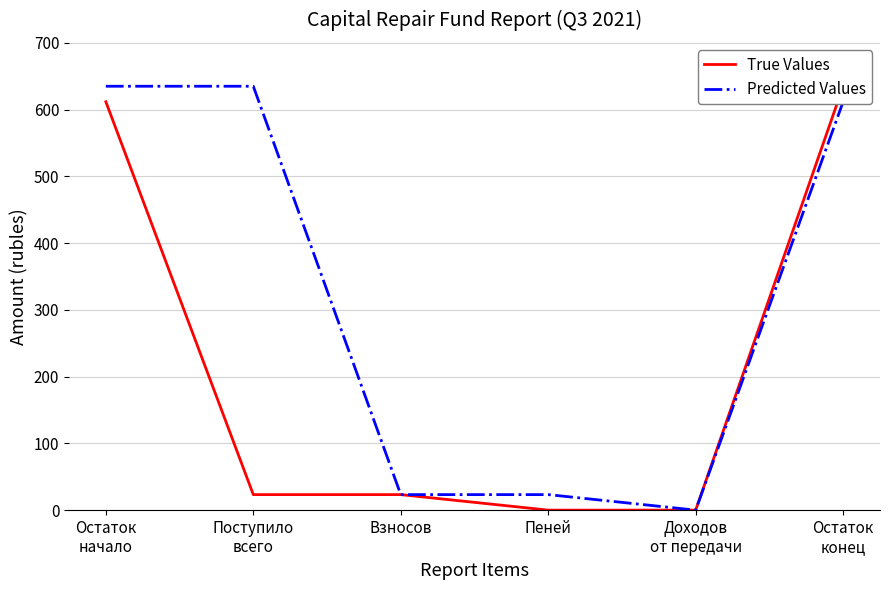

Reading left to right, list all the values displayed in this chart.

True Values: Остаток
начало=611.7	Поступило
всего=23.2	Взносов=23.2	Пеней=0.0	Доходов
от передачи=0.0	Остаток
конец=635.0
Predicted Values: Остаток
начало=635.0	Поступило
всего=635.0	Взносов=23.2	Пеней=23.2	Доходов
от передачи=0.0	Остаток
конец=611.7